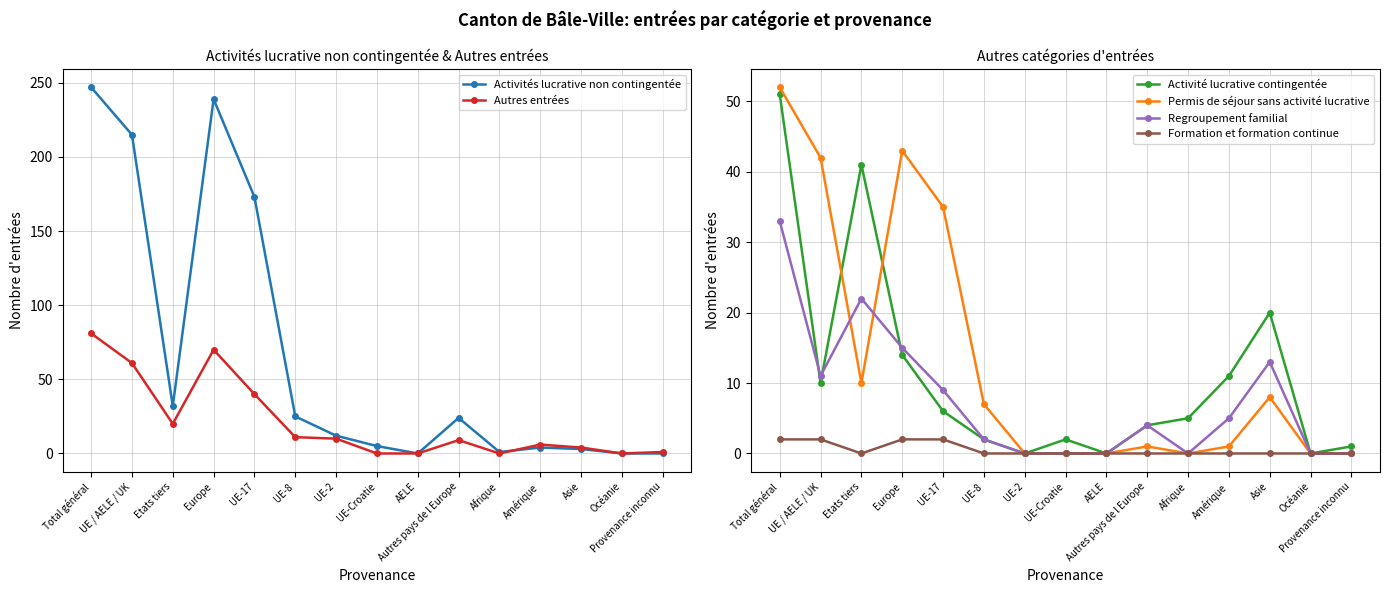

What is the difference between the maximum and second lowest values in the Regroupement familial series?

33